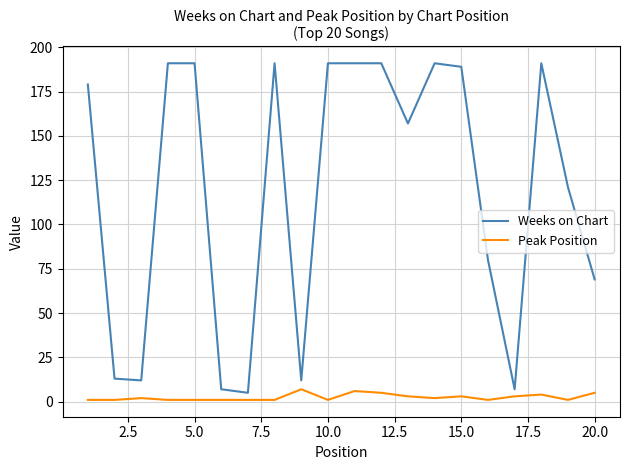

Which series has the largest range (max minus min)?

Weeks on Chart